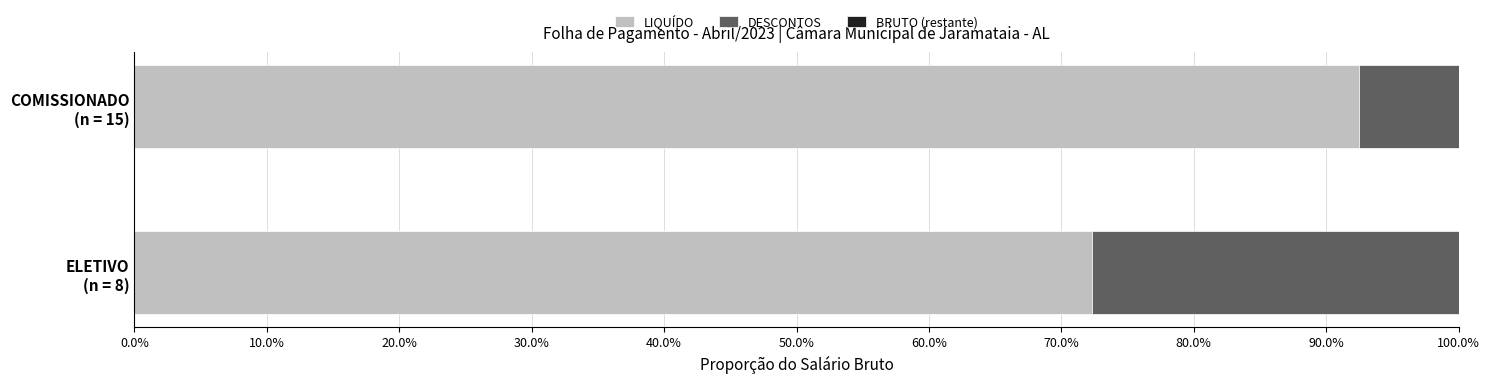

What is the difference between the maximum and minimum values in the LIQUÍDO series?

20.2